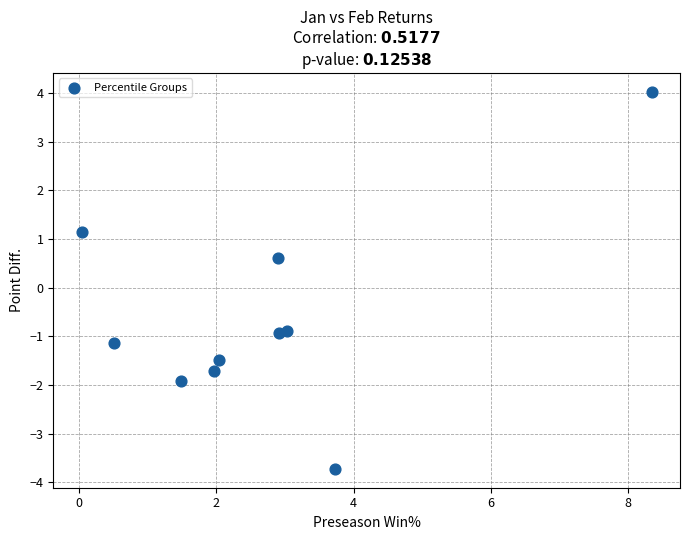

What Y value in the scatter plot is closest to 0?

0.6